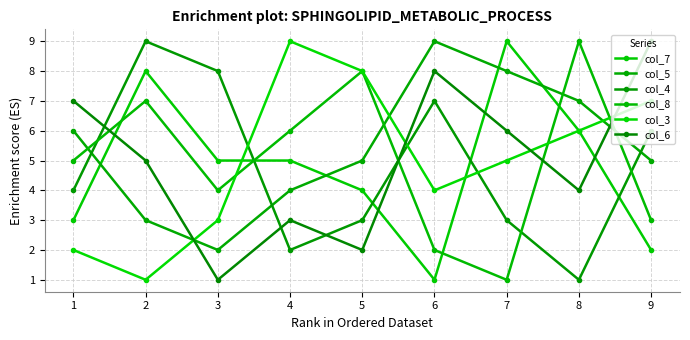

How many categories are shown in the chart?

9